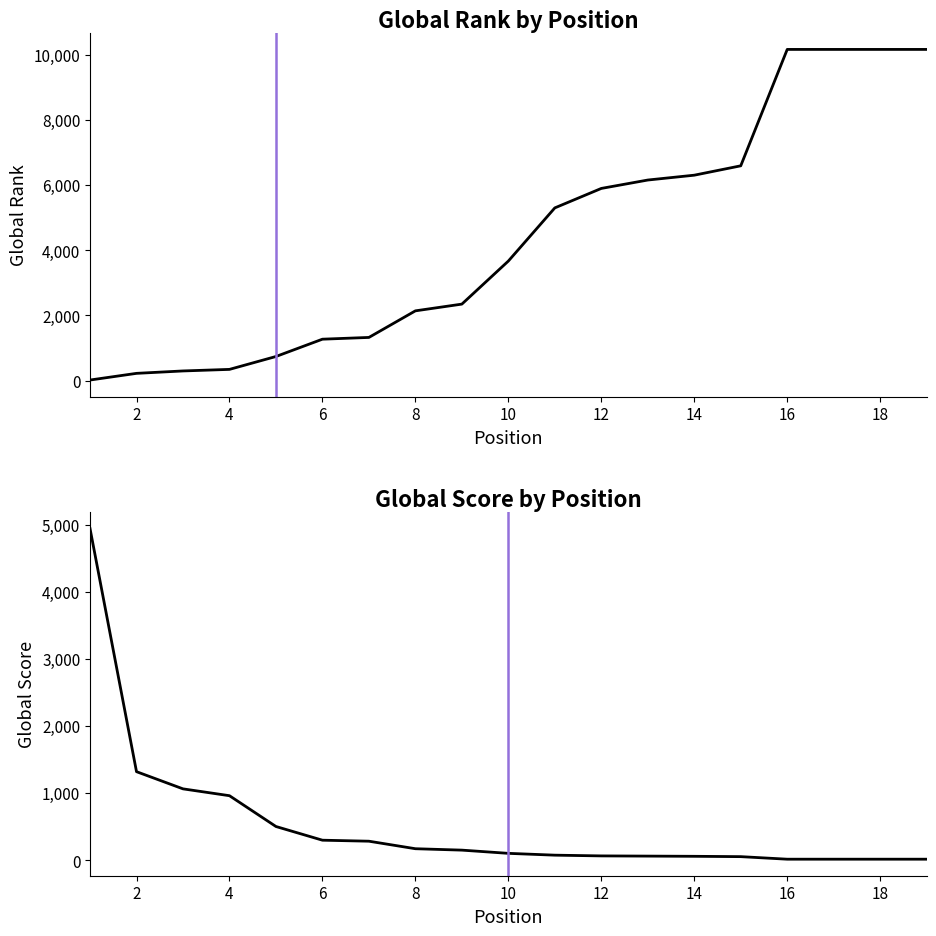

What is the spread (max minus min) of values at 2?

1102